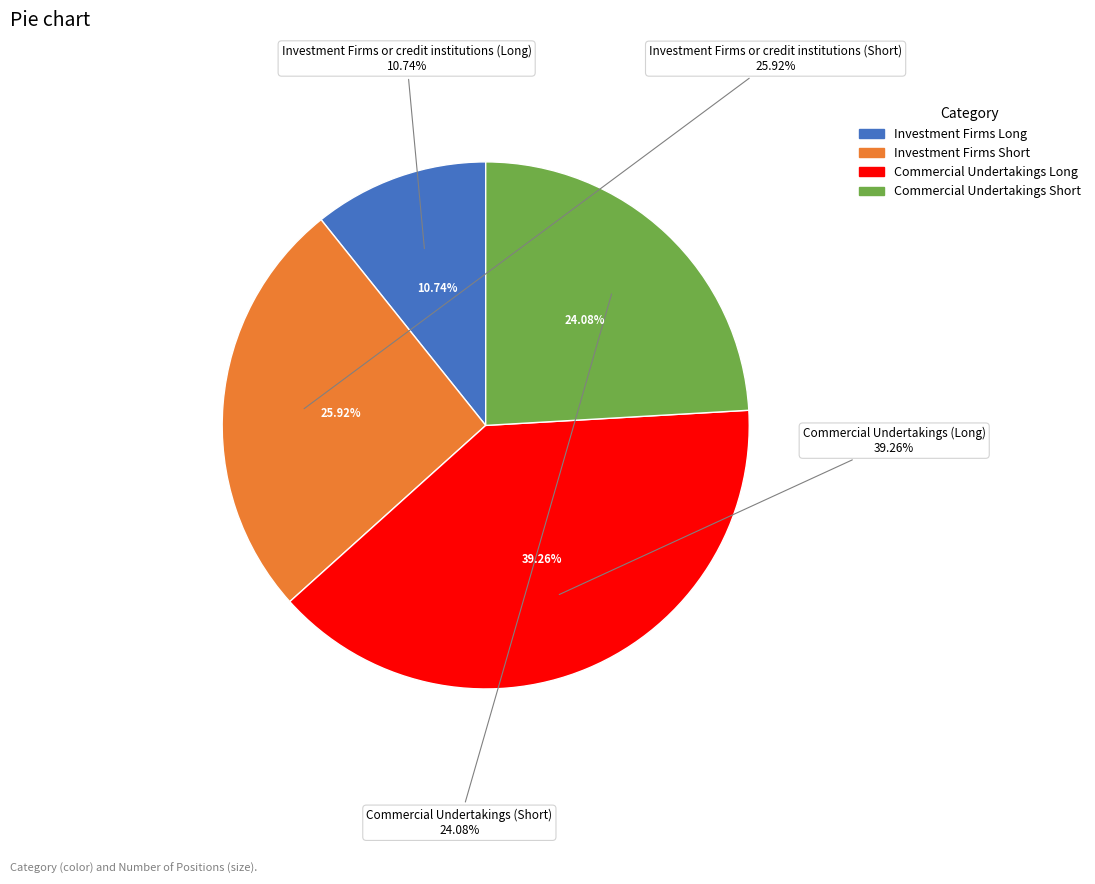

Combined, what portion of the pie is Investment Firms or credit institutions (Long) and Investment Firms or credit institutions (Short)?

36.7%